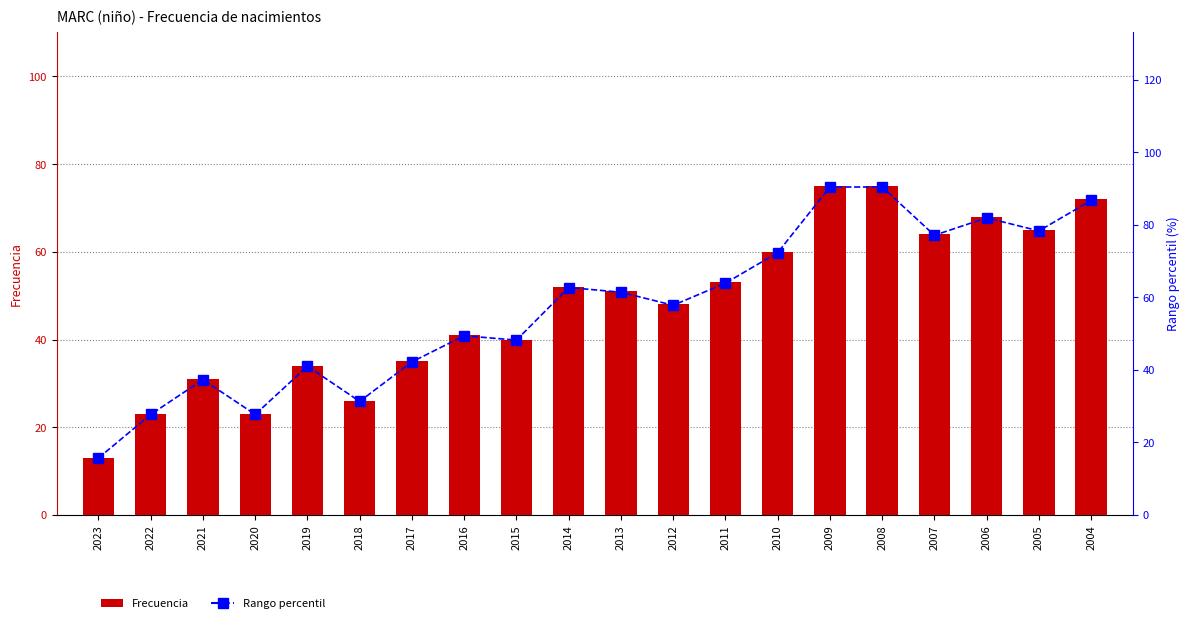

The value of Rango percentil at 2018 is 31.3. True or false?

True